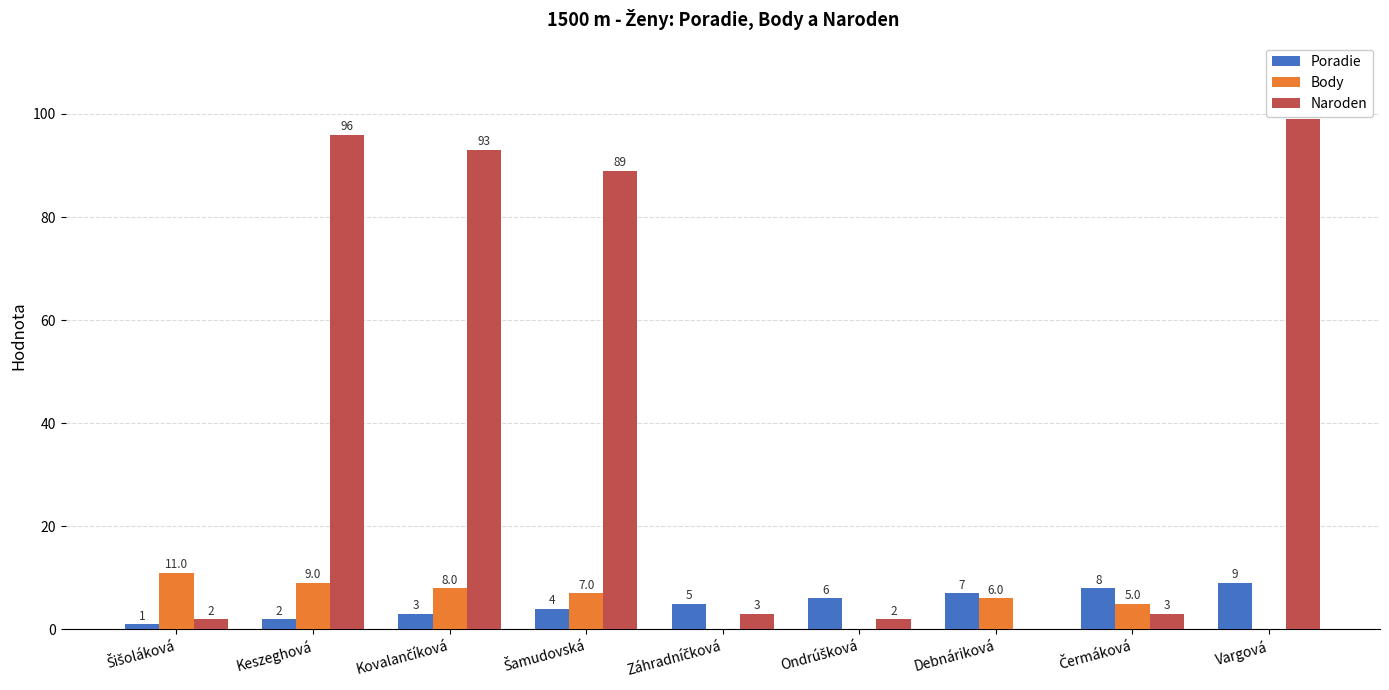

The Body series shows 9 at Keszeghová. True or false?

True